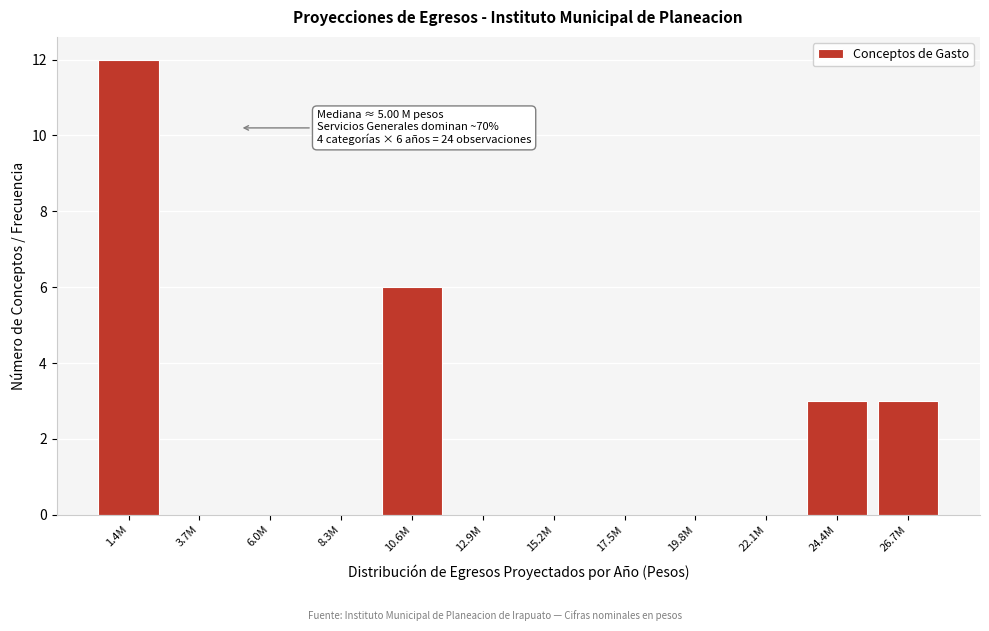

Reading left to right, extract all data points from this chart.

1.4M=12	3.7M=0	6.0M=0	8.3M=0	10.6M=6	12.9M=0	15.2M=0	17.5M=0	19.8M=0	22.1M=0	24.4M=3	26.7M=3